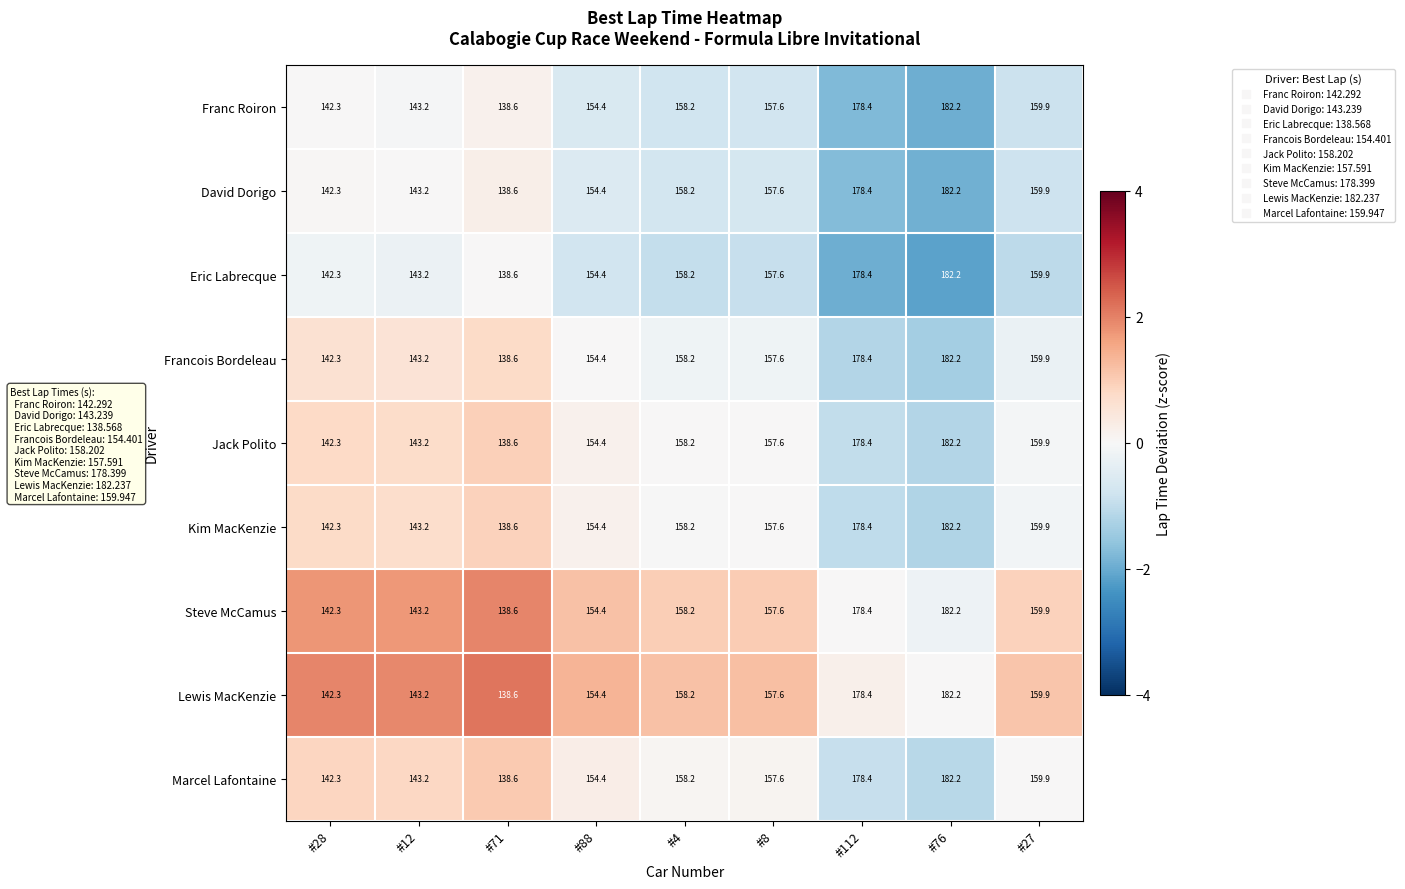

Rank the categories by Francois Bordeleau value from lowest to highest.

#71, #28, #12, #88, #8, #4, #27, #112, #76